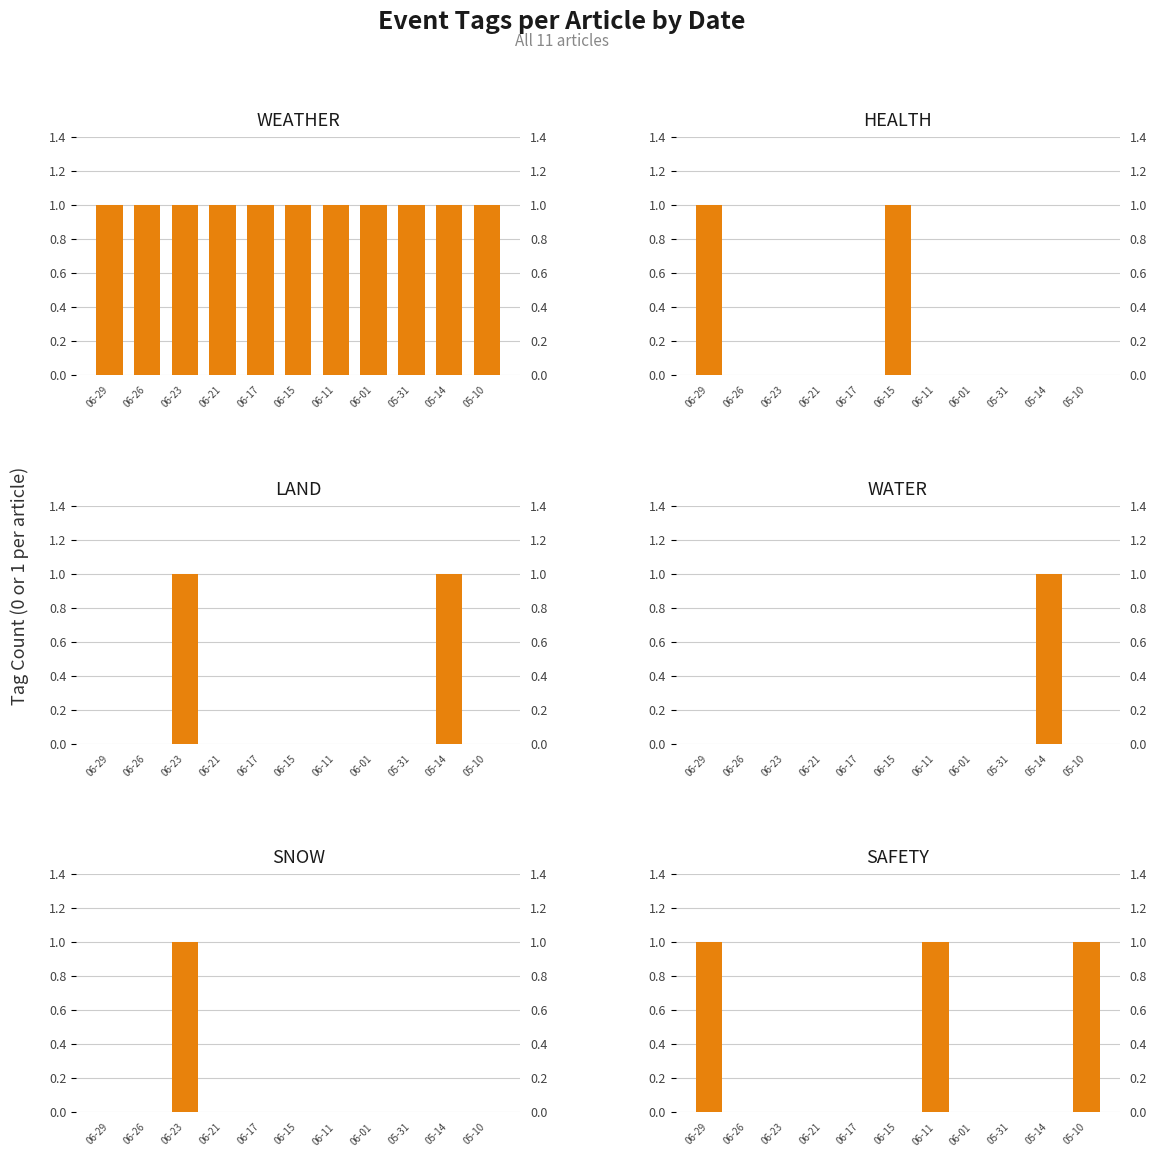

At how many categories does at least one series exceed 0?

11